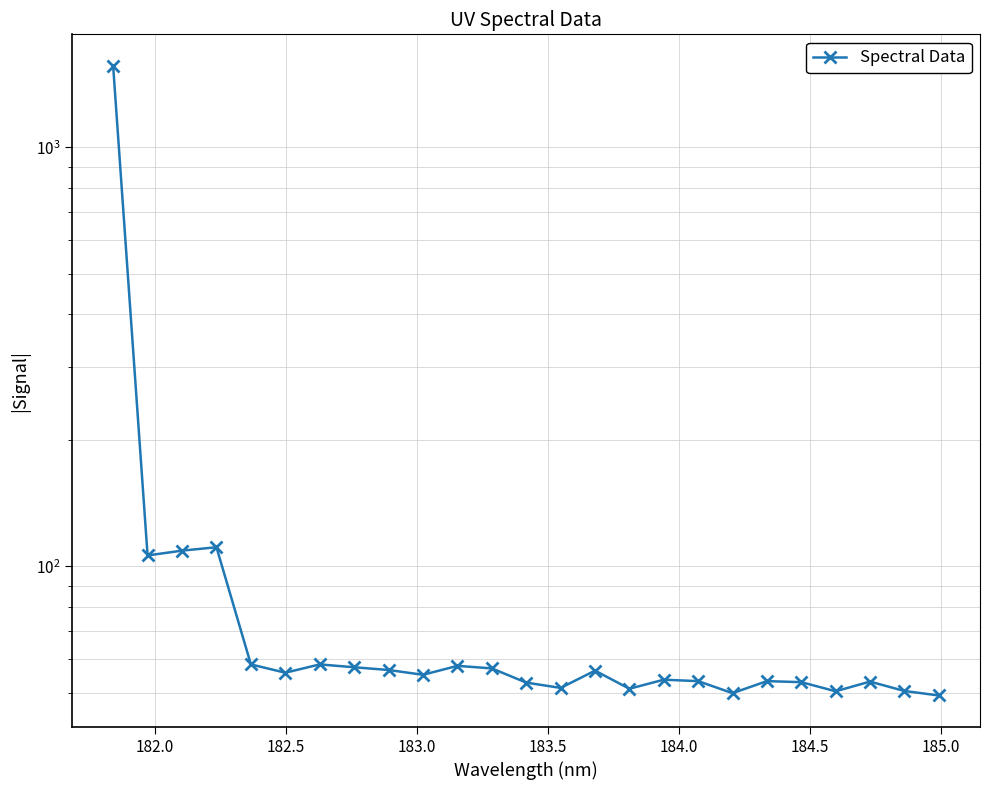

True or false: there are more than 1 points higher than both neighbors.

True